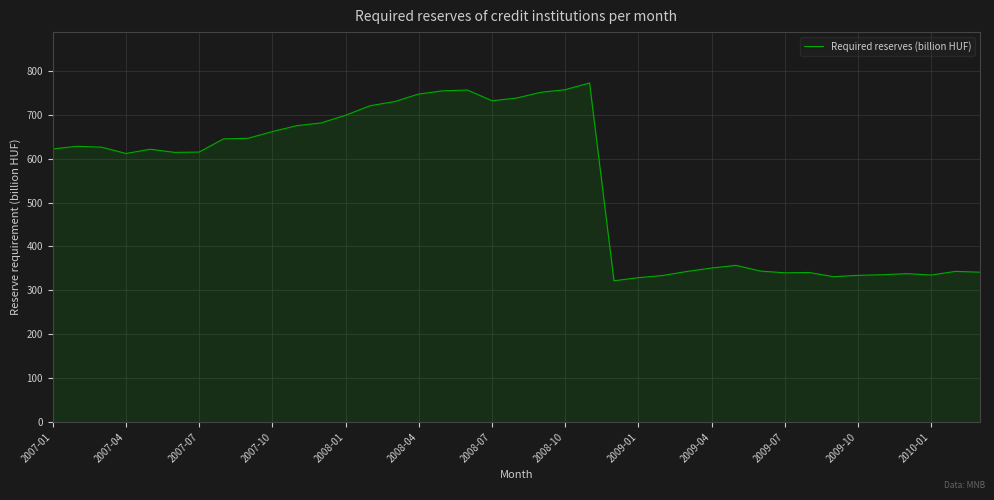

What is the greatest value displayed?

772.6